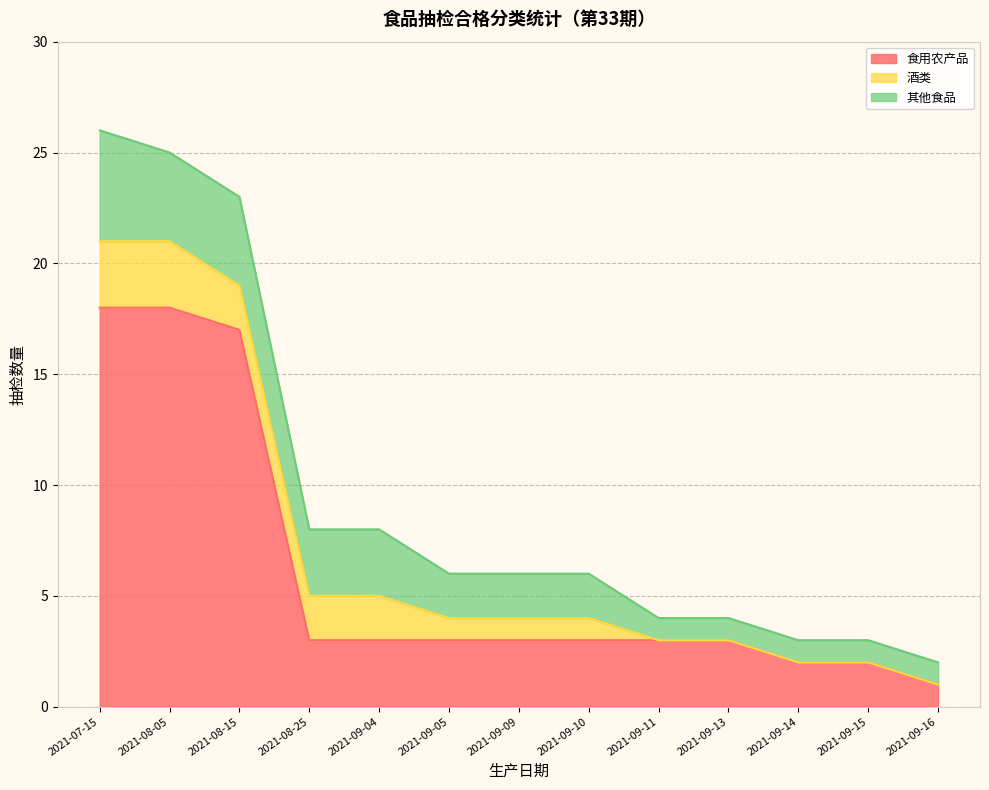

What is the difference between the maximum and minimum values in the 酒类 series?

3